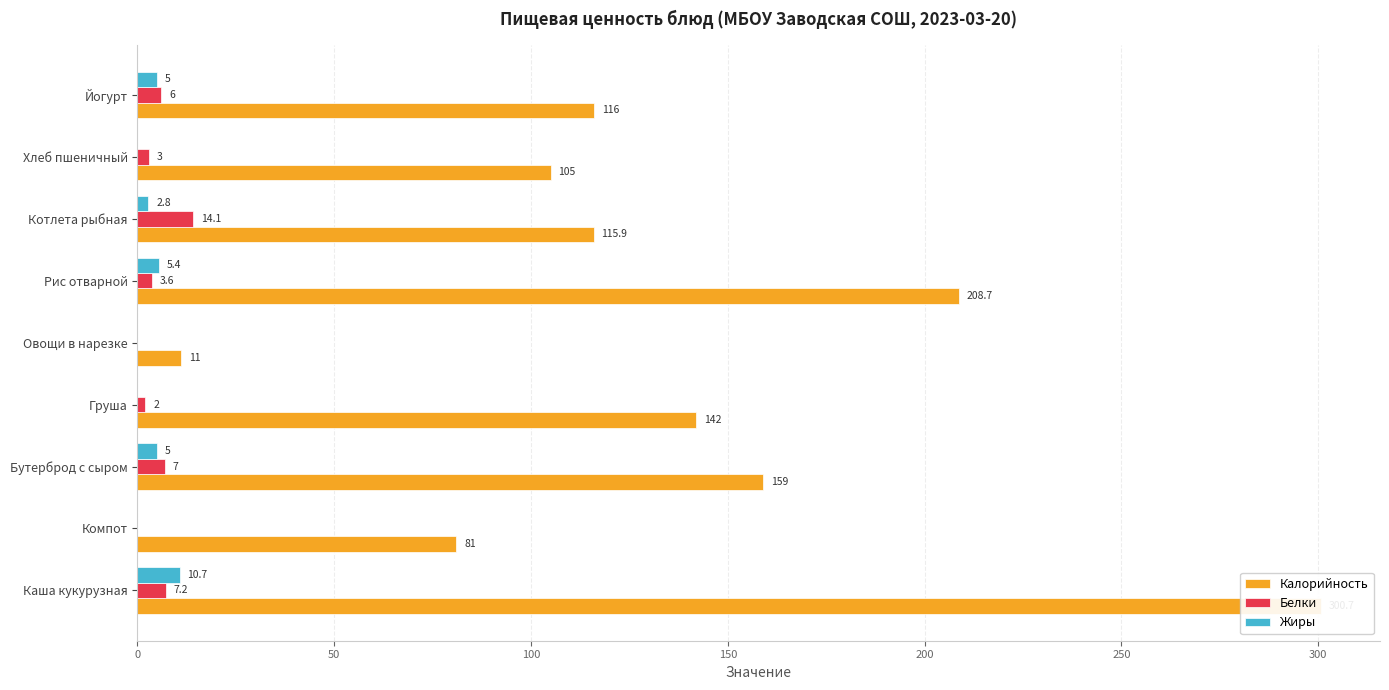

What is the maximum value shown in the chart?

300.7